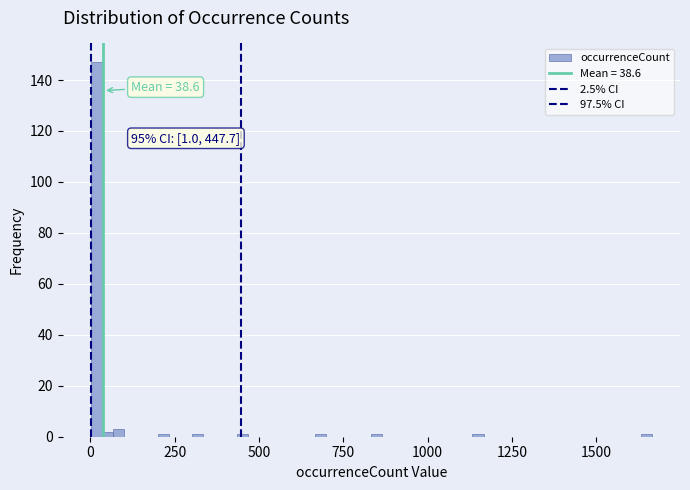

Read against the x-axis, roughly where is the centre of the tallest bar?

0